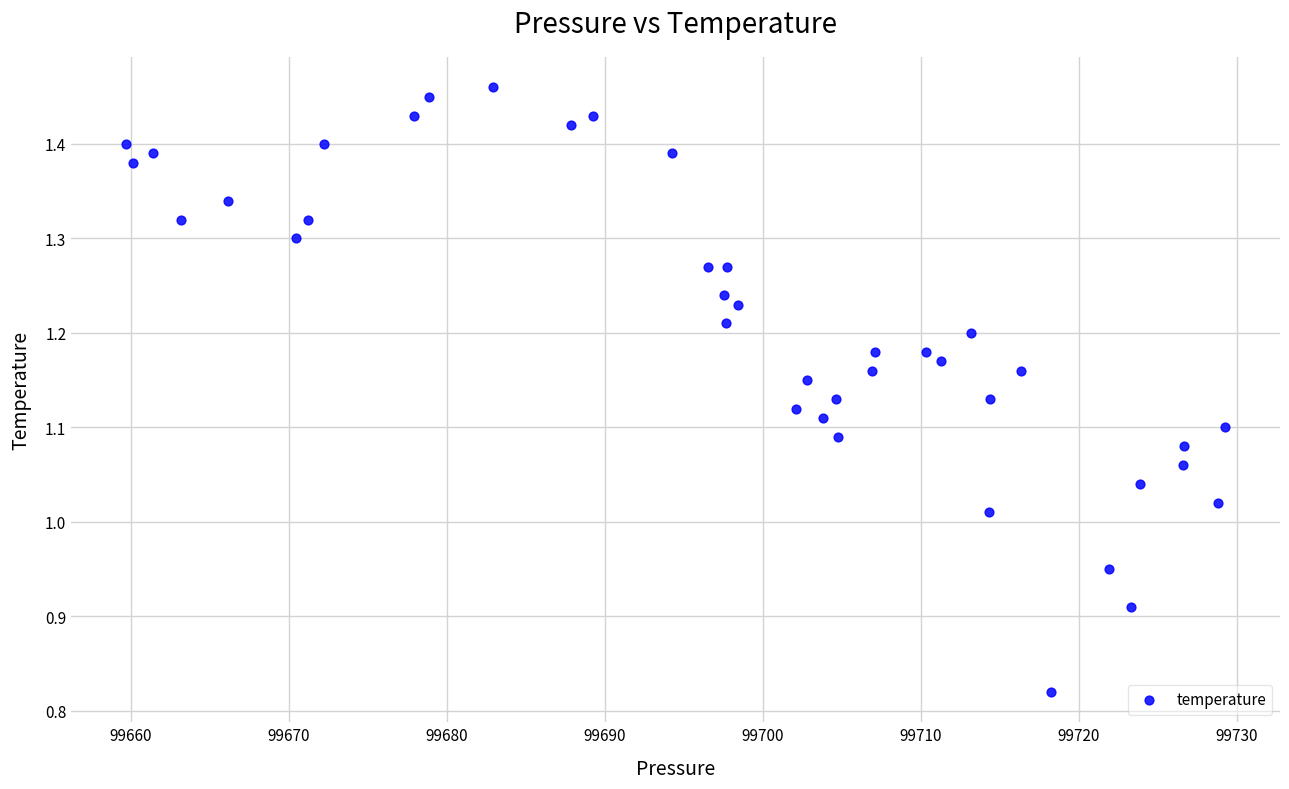

What is the range of X values (max minus min)?

69.6